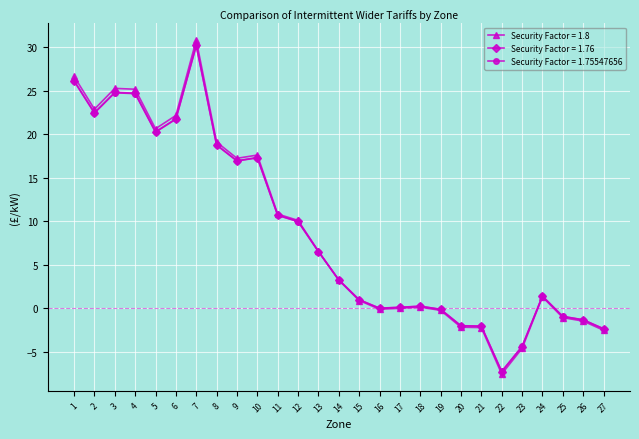

Is it true that Security Factor = 1.8 equals 22.9 at 2?

True